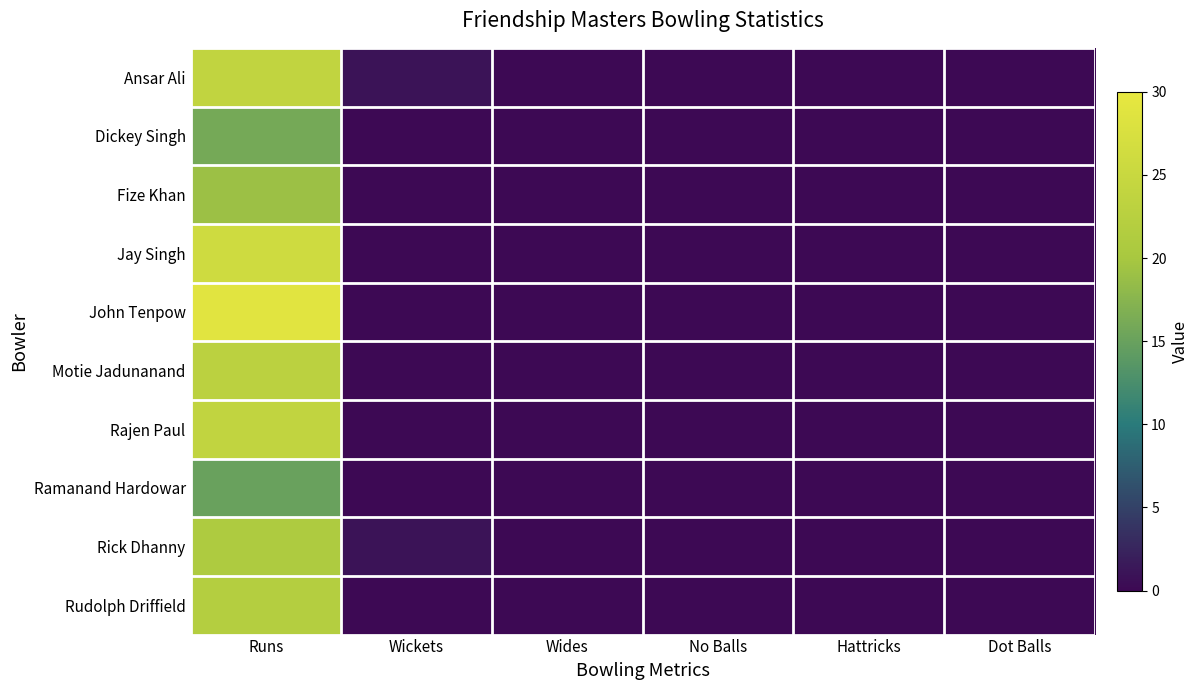

Between Dot Balls and Hattricks, which is larger?

Dot Balls